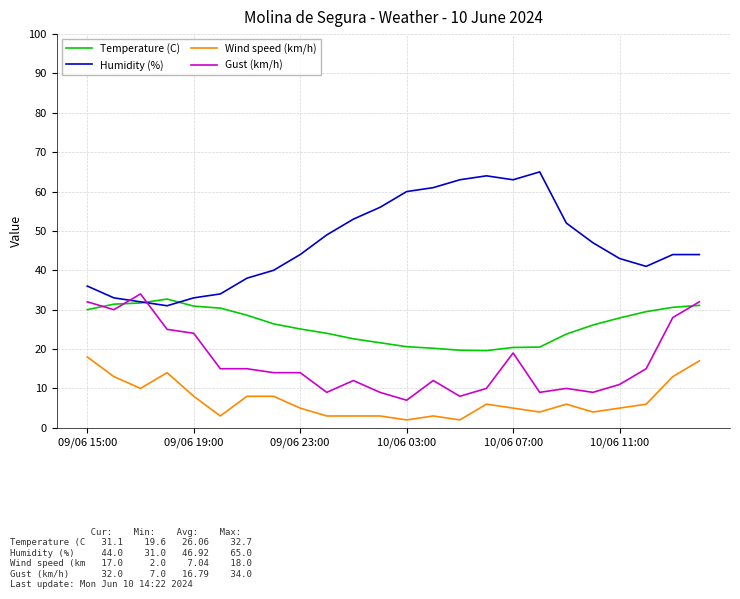

What are all the series names shown in the legend?

Temperature (C), Humidity (%), Wind speed (km/h), Gust (km/h)